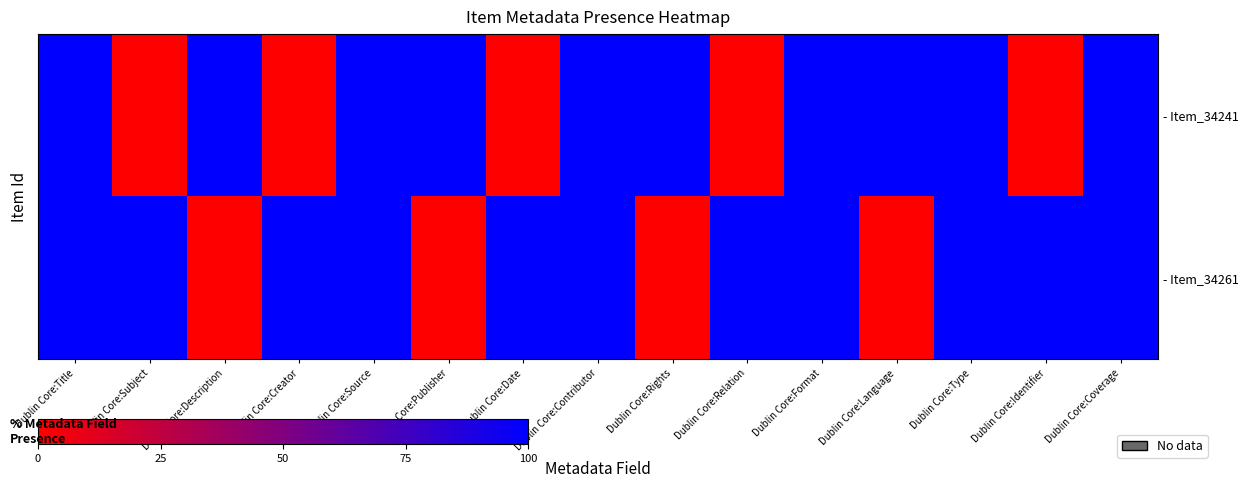

True or false: - Item_34241 has a value of 1 at Dublin Core:Type.

True